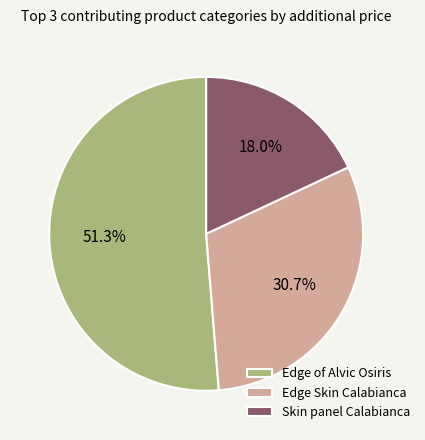

Between Edge of Alvic Osiris and Edge Skin Calabianca, which is larger?

Edge of Alvic Osiris